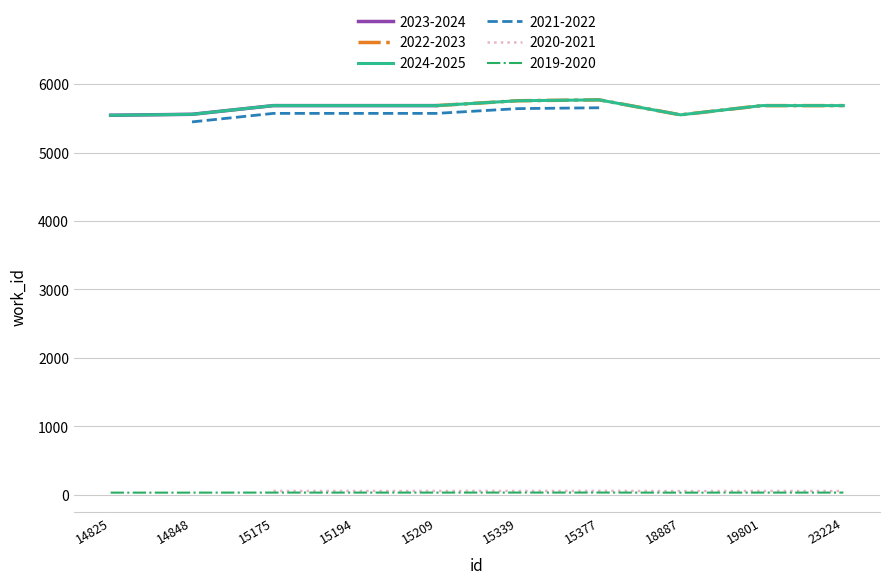

How many data points does each series have?

10